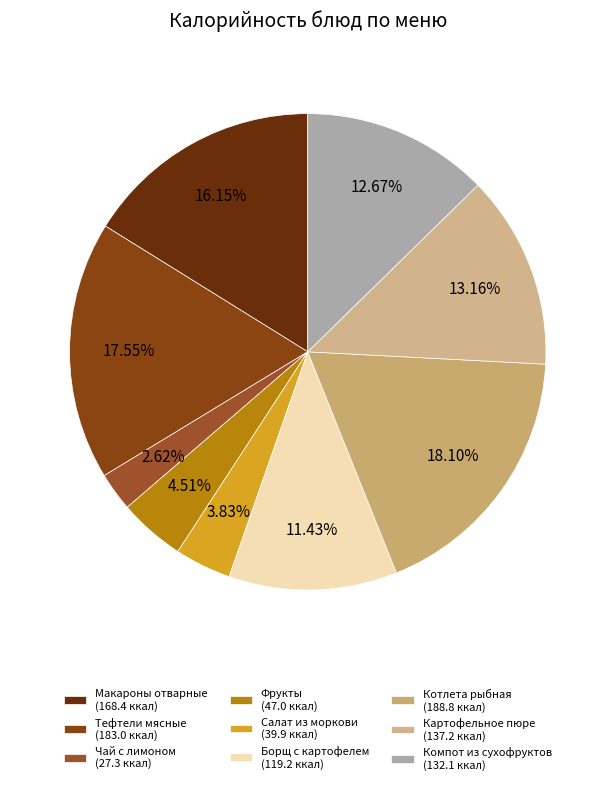

How many segments does this pie chart have?

9